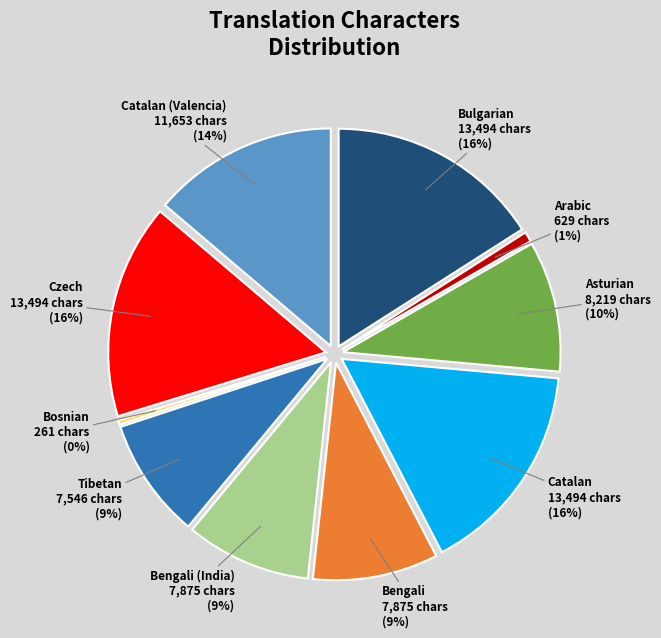

To the nearest percent, what is the difference between the largest and smallest slice percentages?

16%